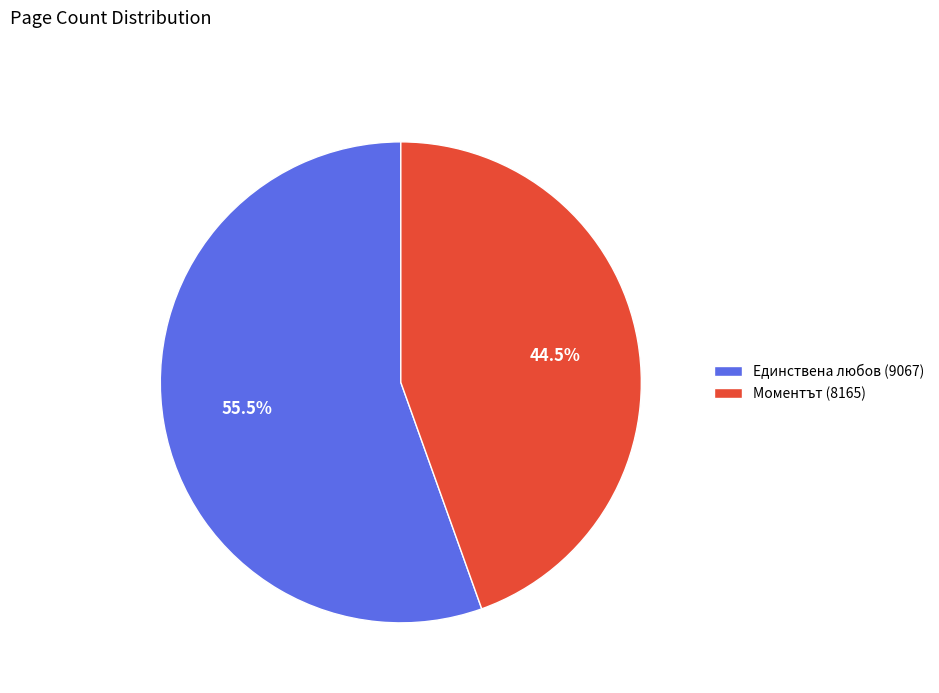

Does Единствена любов (9067) account for over 50% of the chart?

Yes